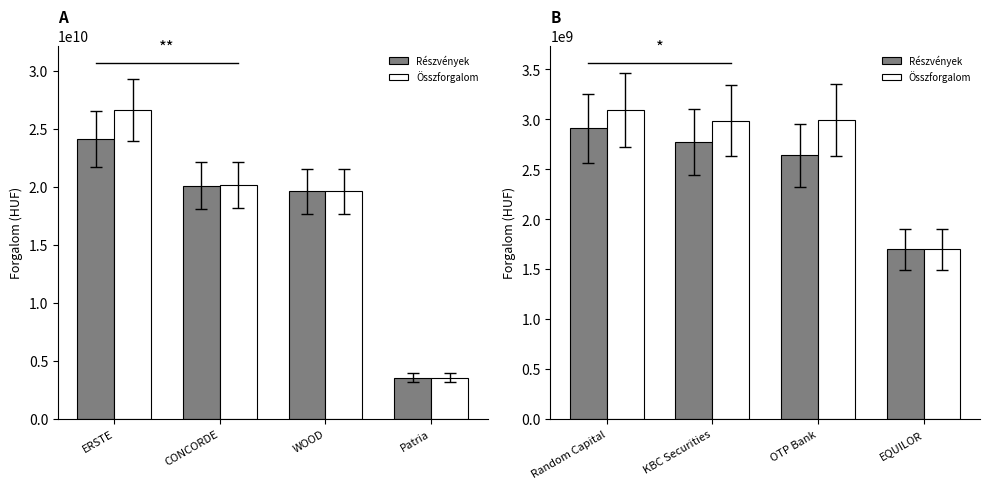

What is the label of the 4th bar from the left?

EQUILOR